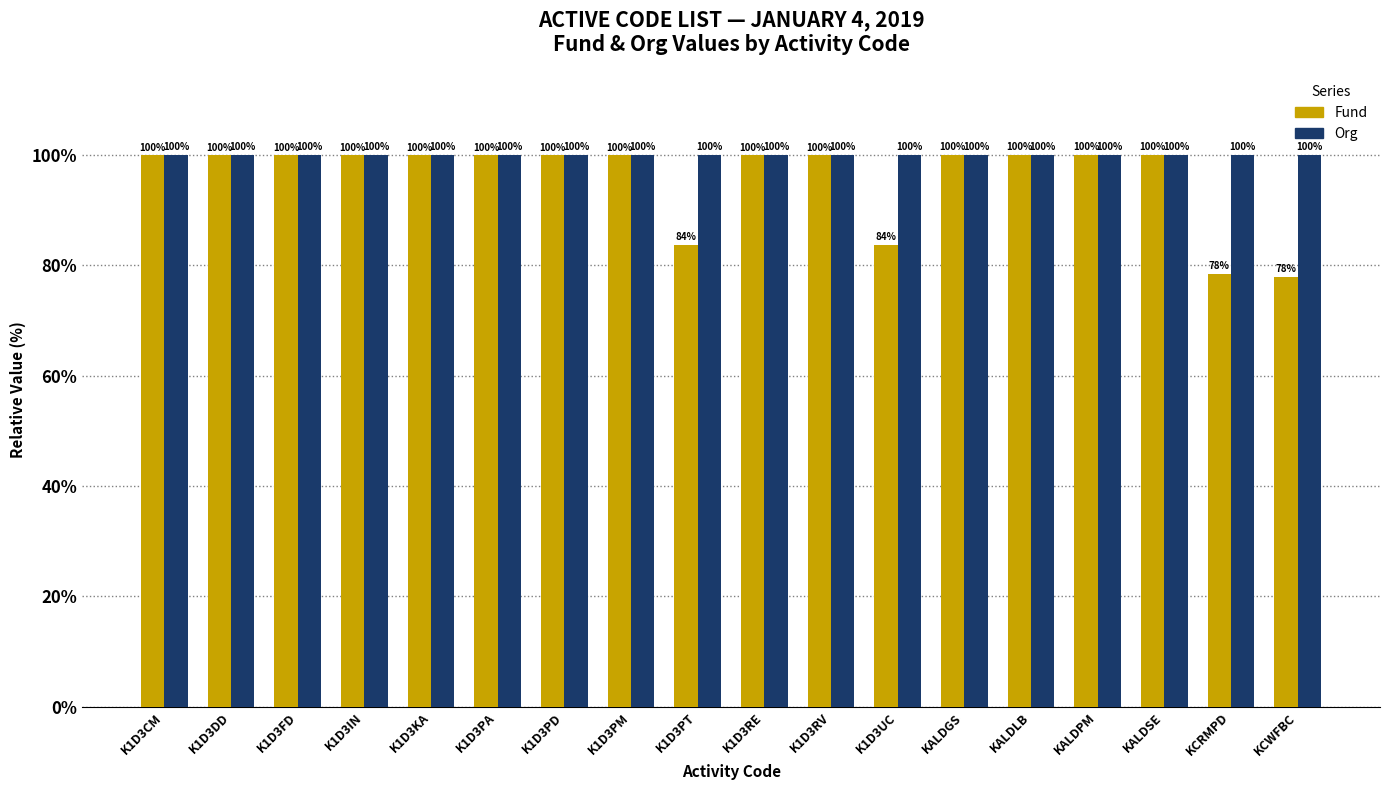

What is the value of the Org bar at the 17th from the left?

100.0